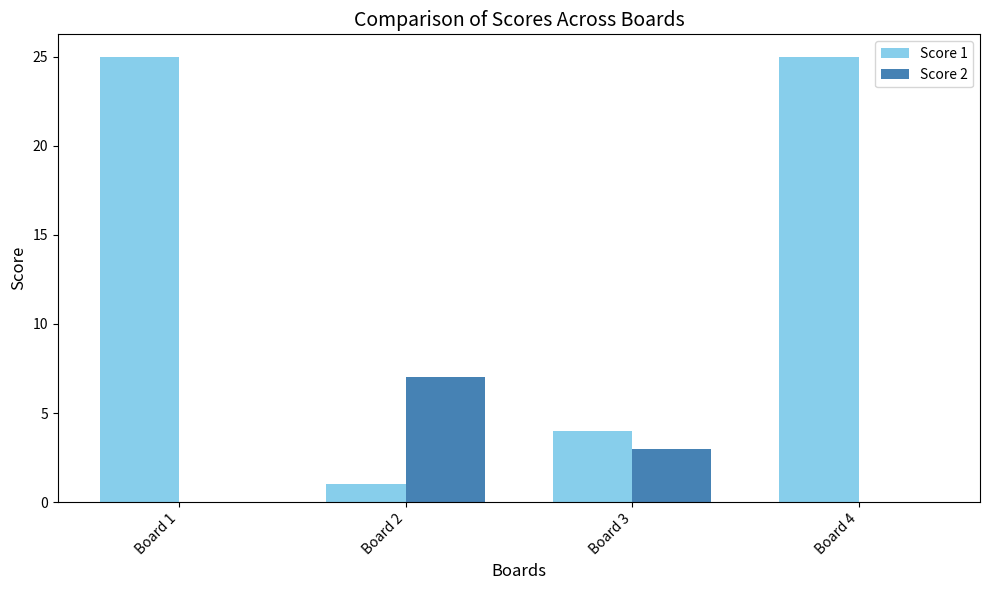

What is the spread (max minus min) of values at Board 3?

1